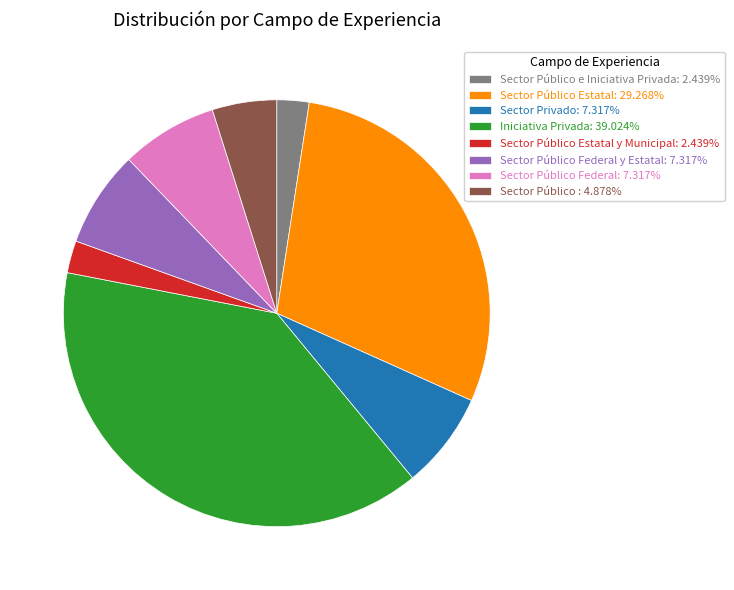

What is the ratio of the value at Sector Privado: 7.317% to the value at Sector Público Federal y Estatal: 7.317%?

1.0